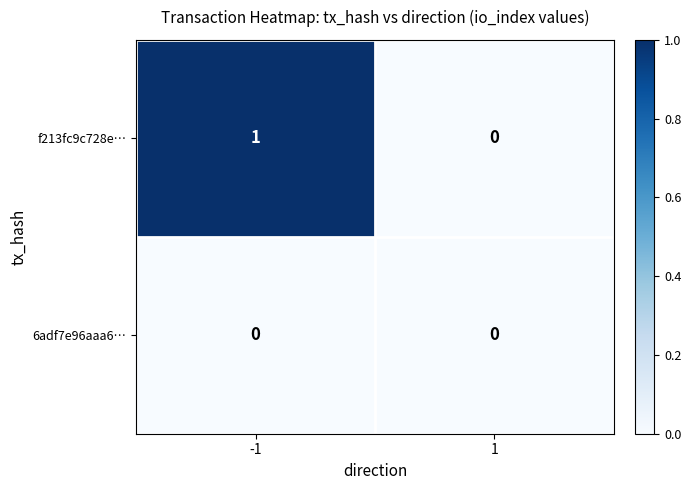

Reading right to left, extract all data points from this chart.

f213fc9c728e…: 0	1
6adf7e96aaa6…: 0	0